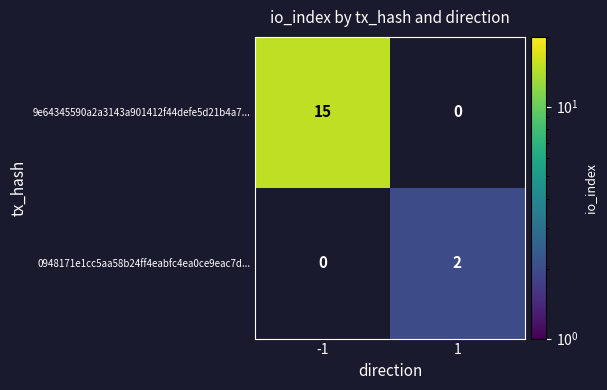

The 9e64345590a2a3143a901412f44defe5d21b4a7... series shows 15 at -1. True or false?

True